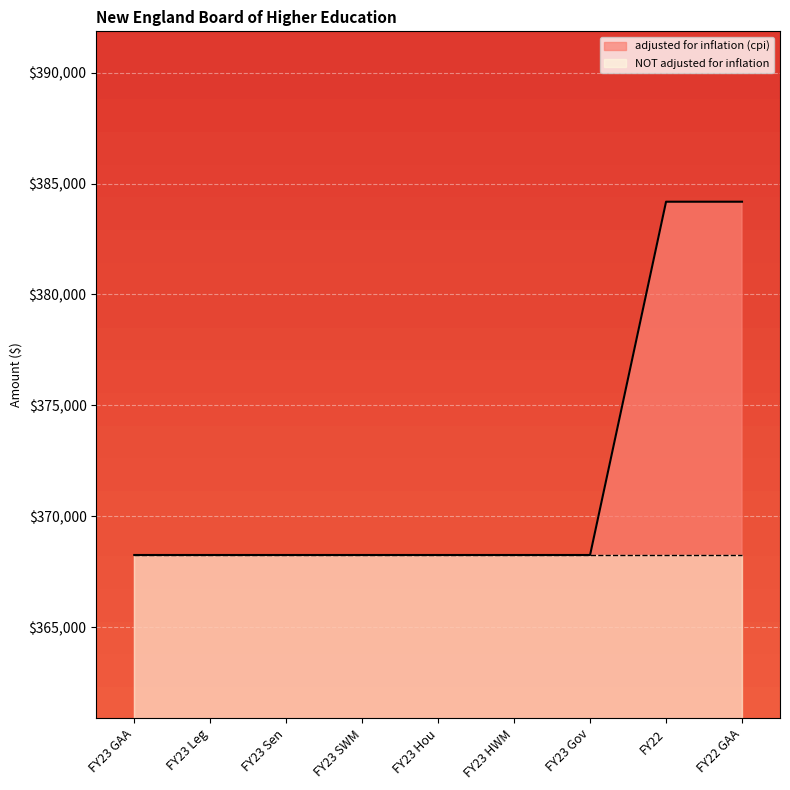

What is the maximum value shown in the chart?

384181